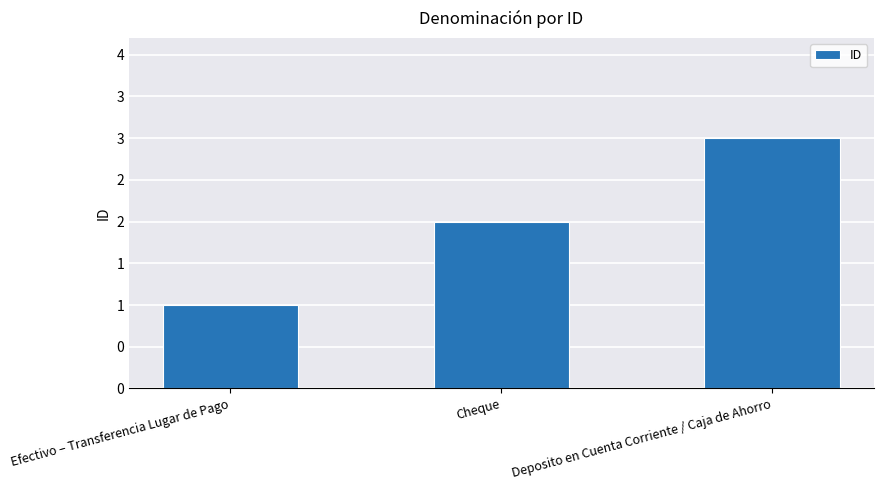

List the labels in order of value, largest first.

Deposito en Cuenta Corriente / Caja de Ahorro, Cheque, Efectivo – Transferencia Lugar de Pago